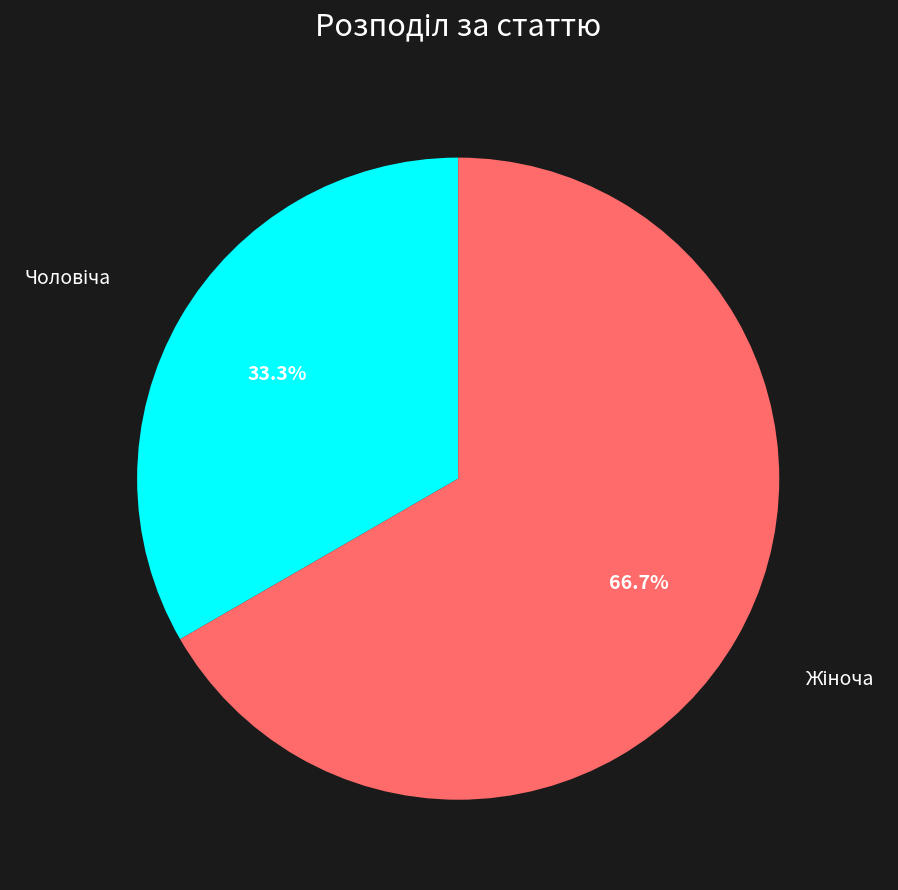

Is there a majority slice in this chart?

Yes